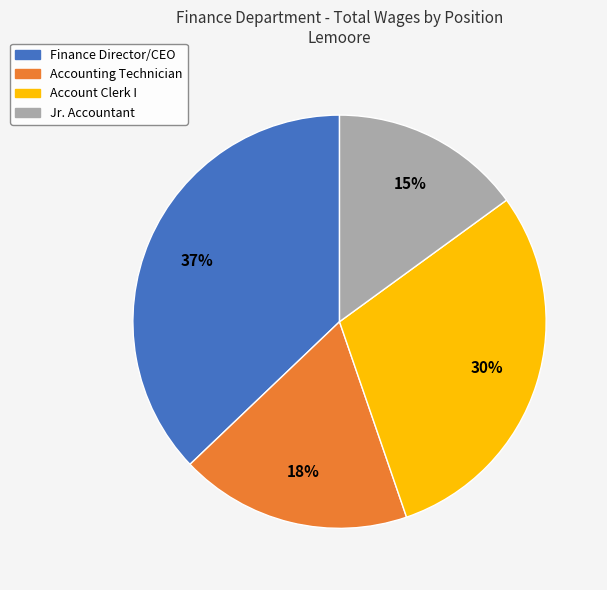

To the nearest percent, what is the average slice percentage?

25%